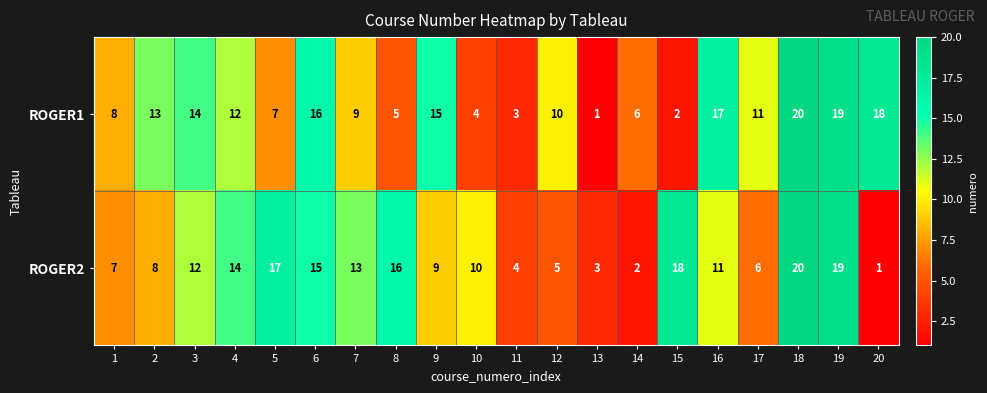

Which category has the highest value in the ROGER2 series?

18